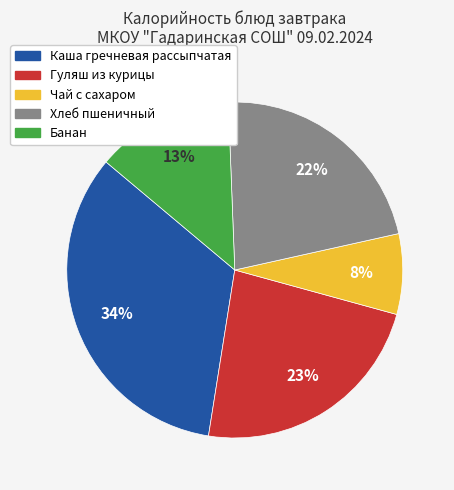

Which has a higher value, Чай с сахаром or Гуляш из курицы?

Гуляш из курицы